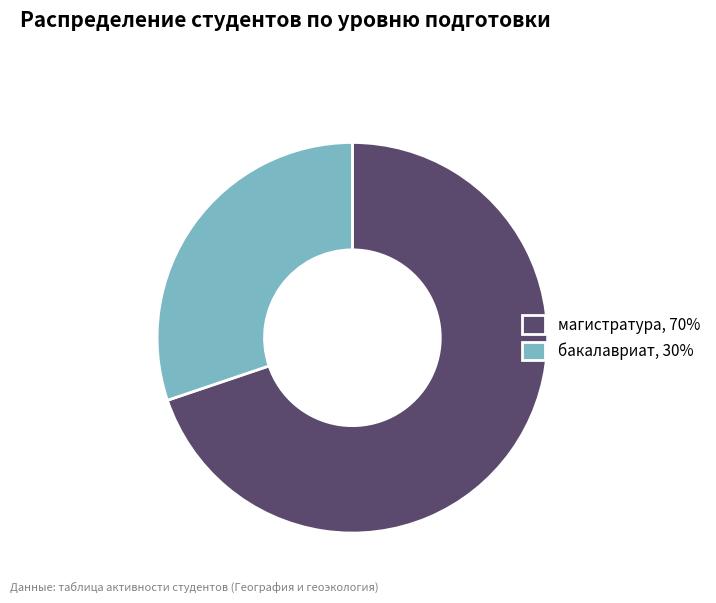

The бакалавриат slice represents 30% of the pie. True or false?

True